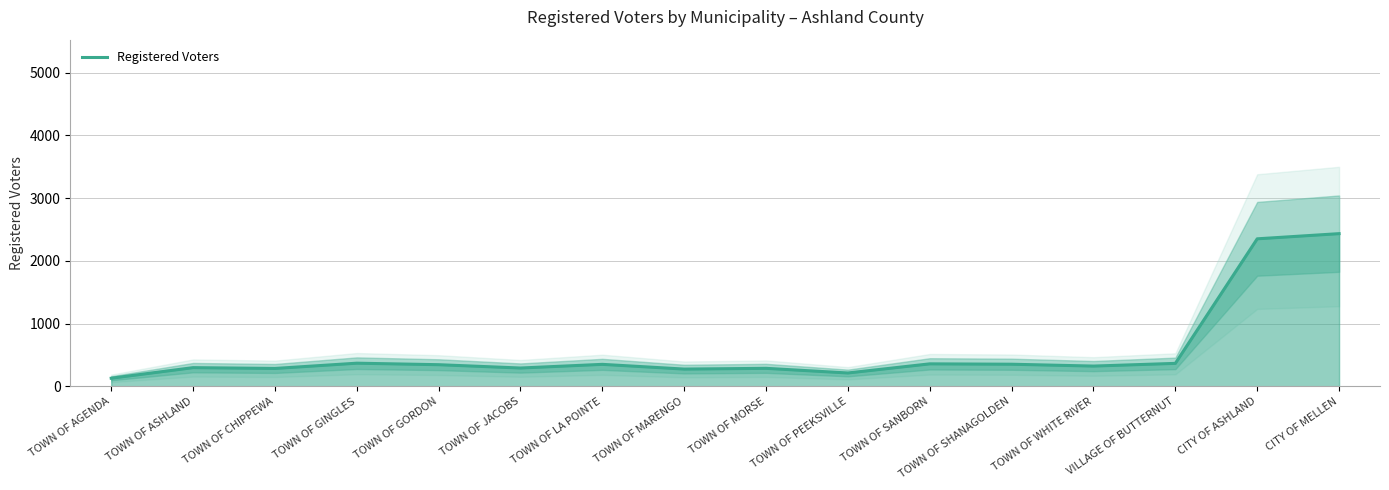

What is the minimum value shown in the chart?

130.0